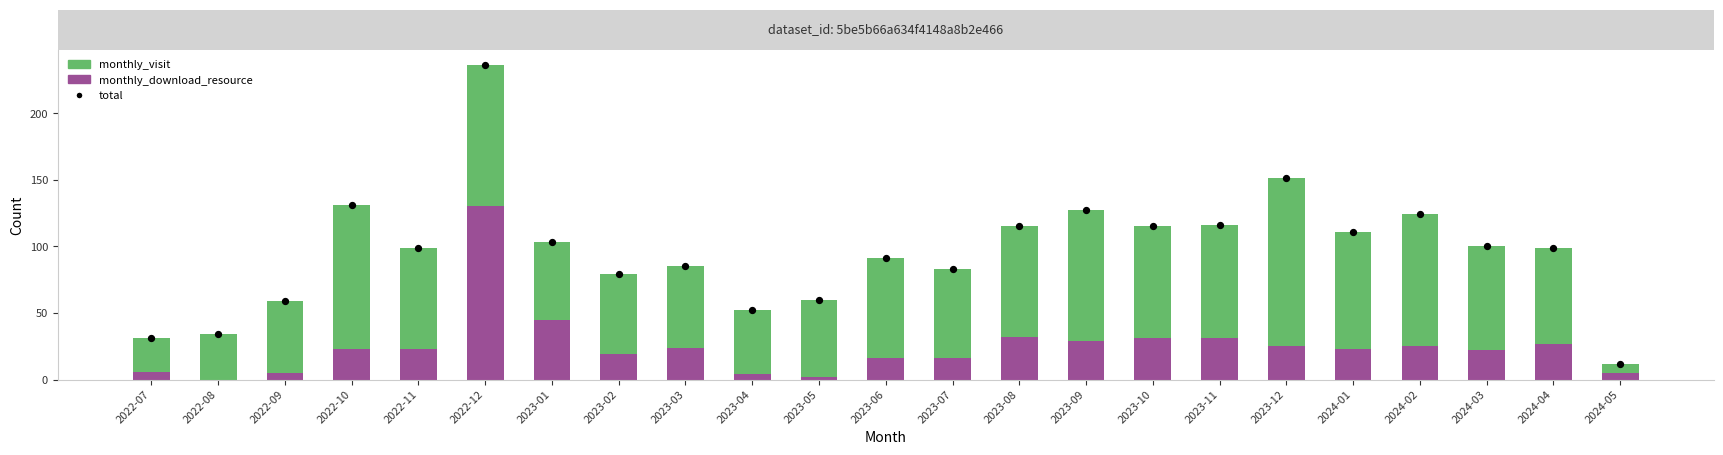

At which category is the sum across all series the highest?

2022-12